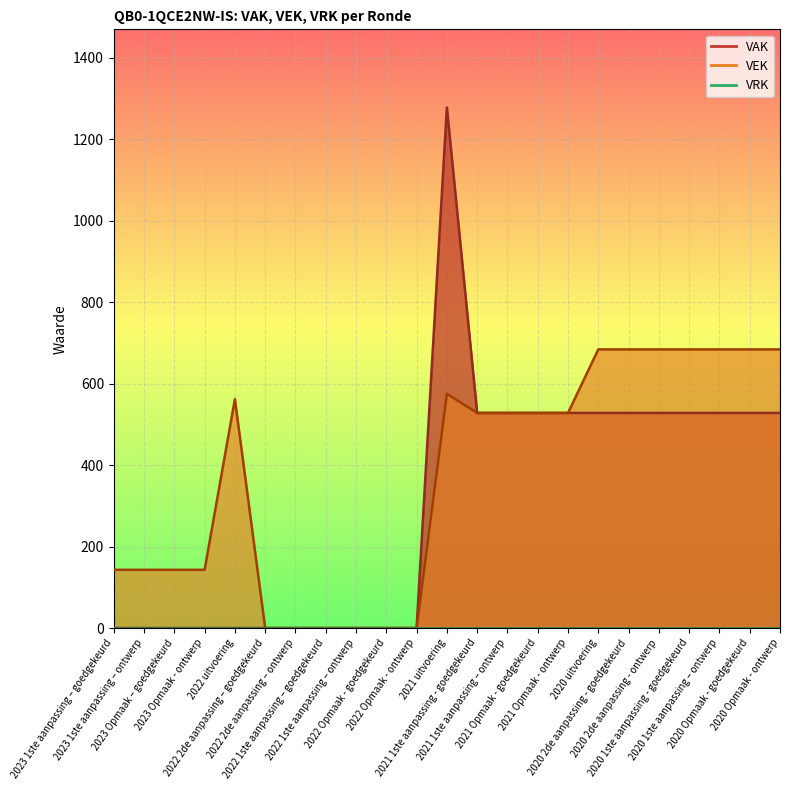

Is it true that VEK equals 0 at 2022 Opmaak - goedgekeurd?

True